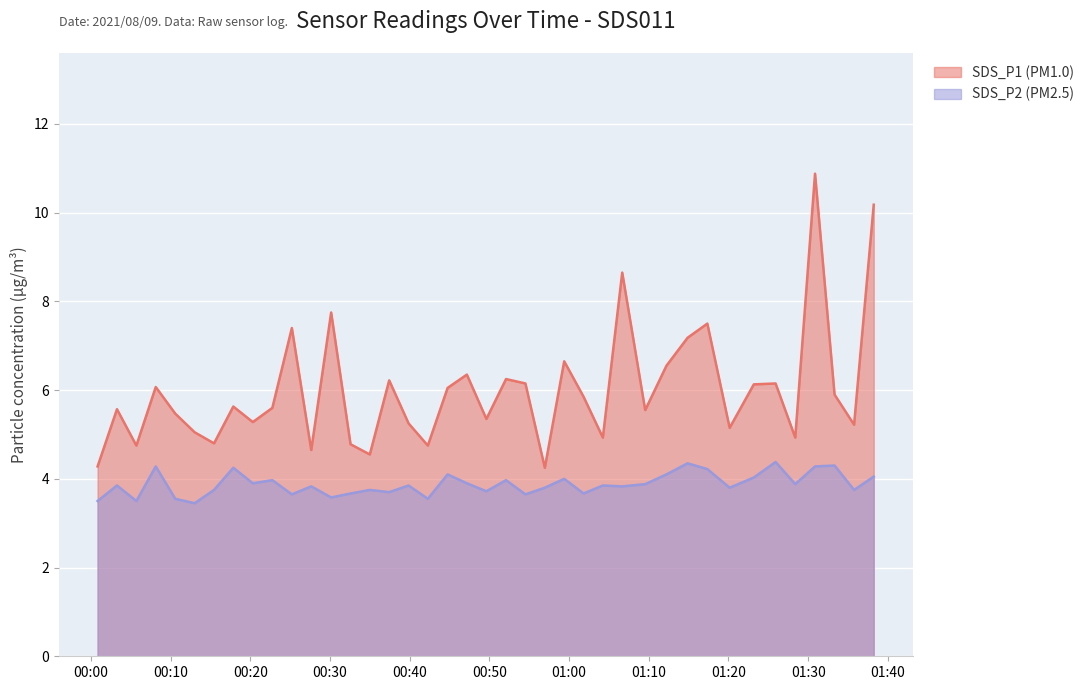

True or false: SDS_P1 and SDS_P2 intersect in this chart.

False